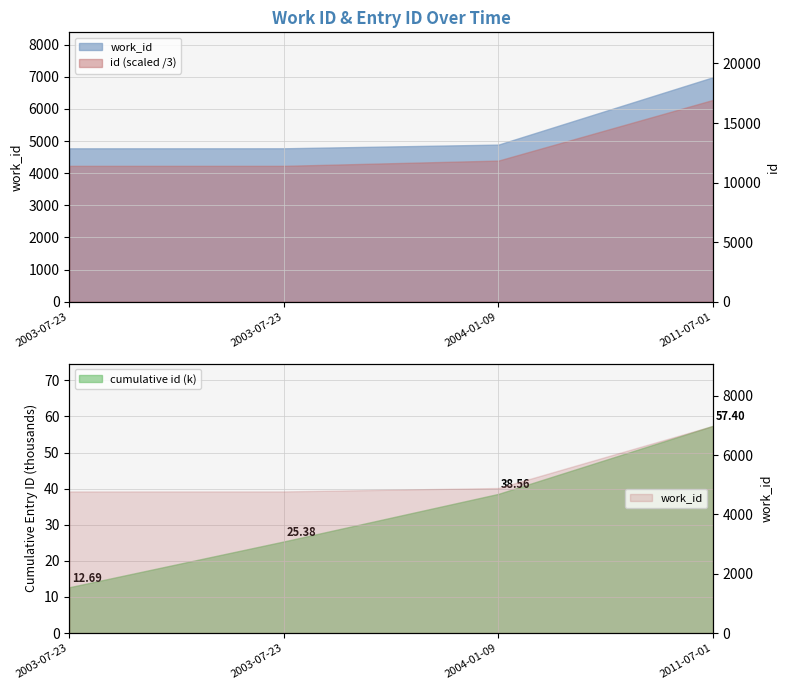

What is the smallest value displayed?

12688